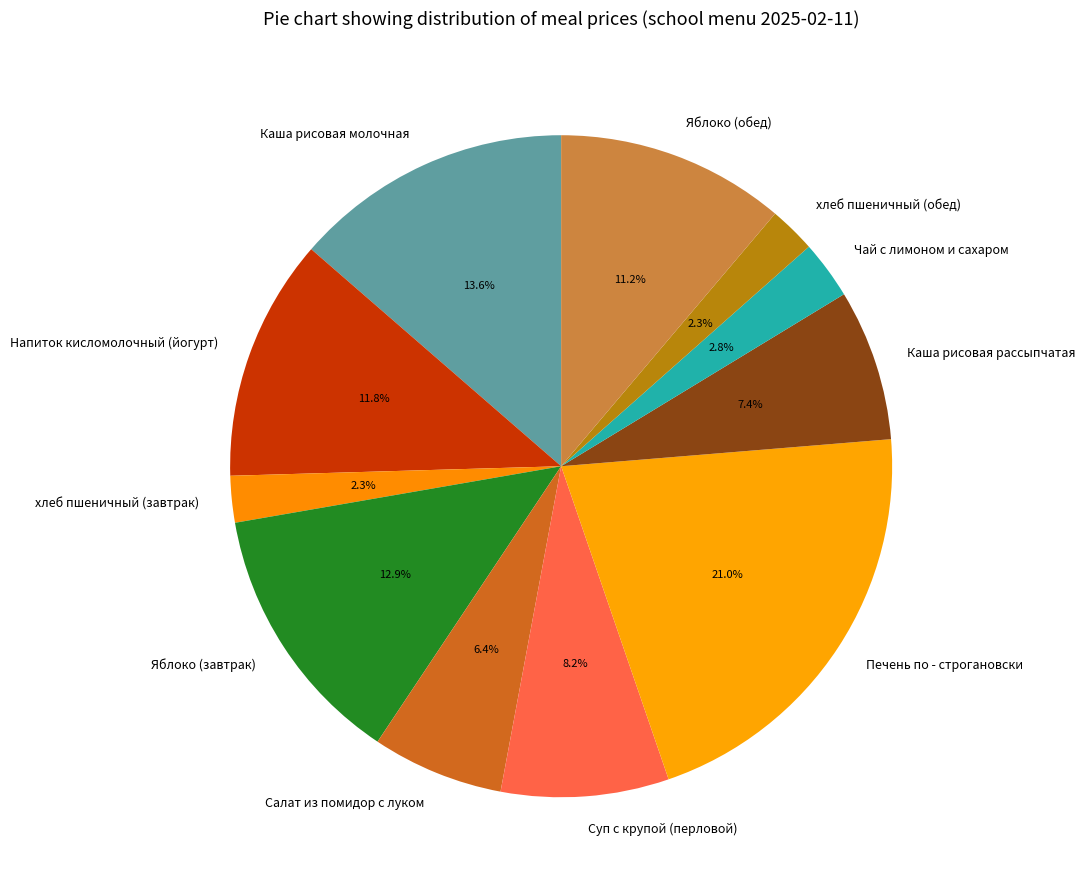

Combined, do Яблоко (обед) and хлеб пшеничный (завтрак) account for over 50%?

No